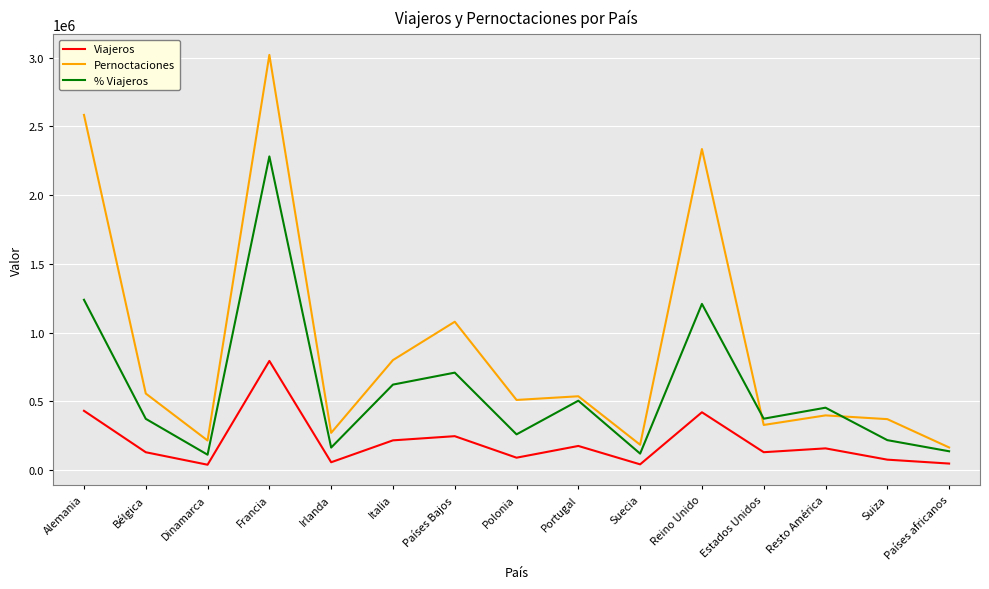

How many distinct data groups are displayed?

3